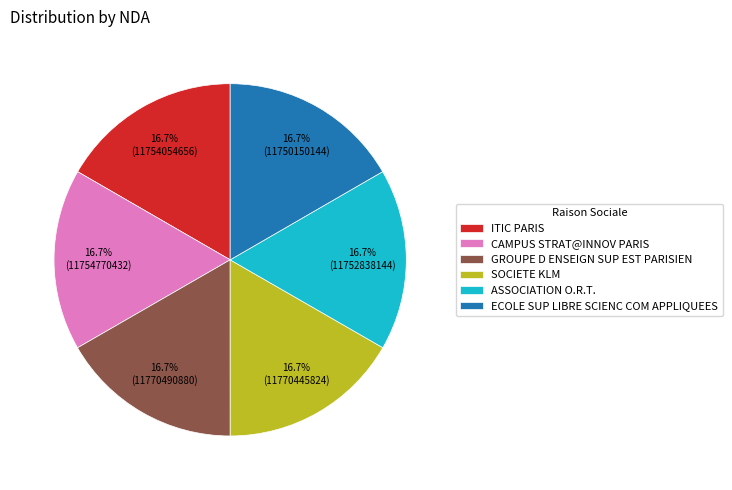

Is there a majority slice in this chart?

No